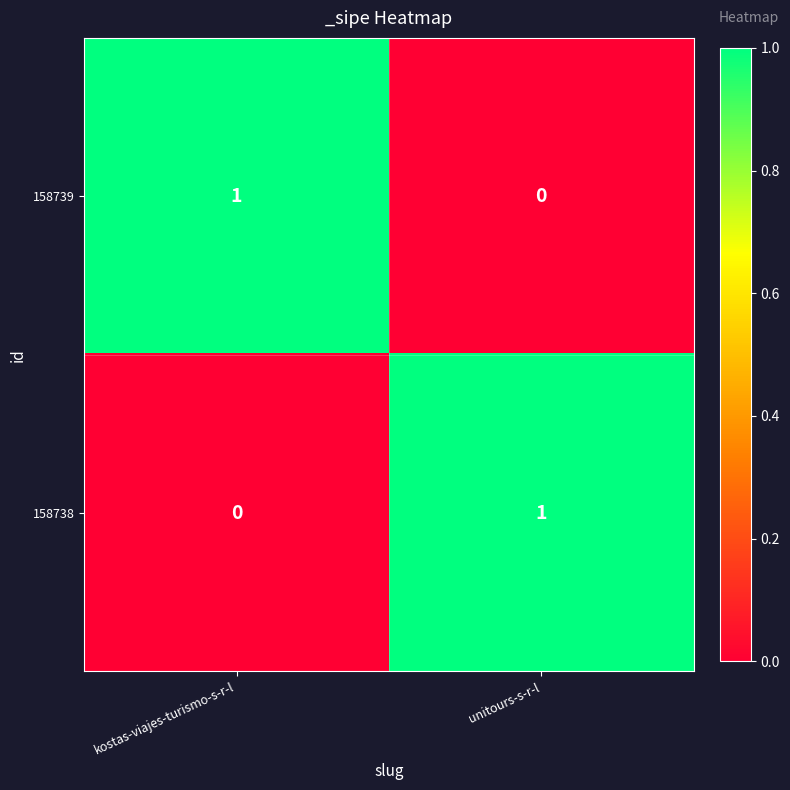

The 158738 series shows 0 at kostas-viajes-turismo-s-r-l. True or false?

True